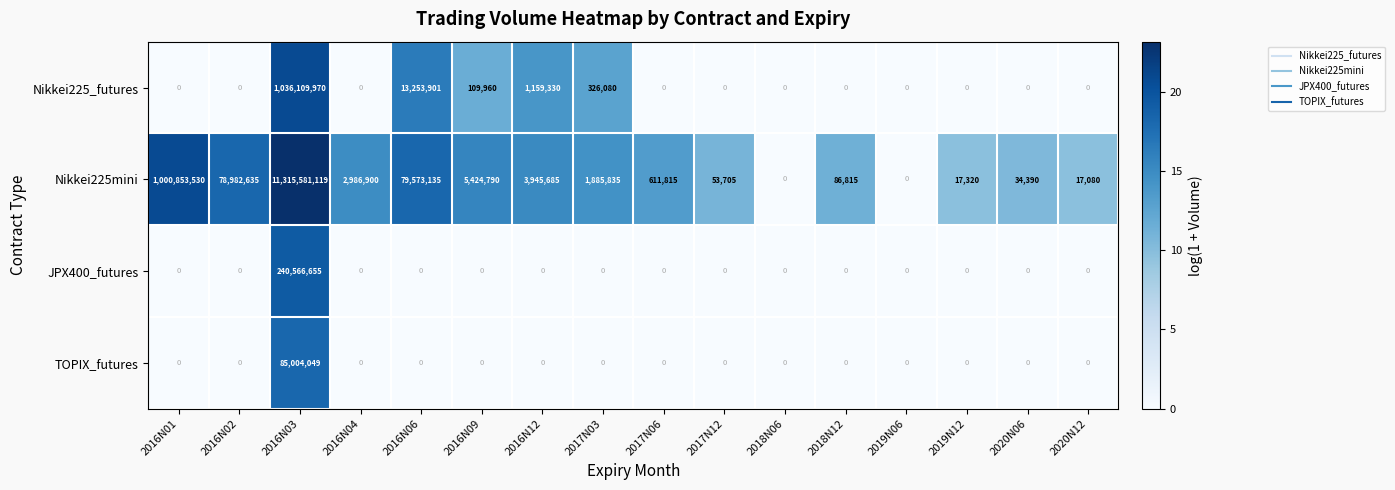

What is the difference between the second highest and minimum values in the Nikkei225mini series?

1000853530